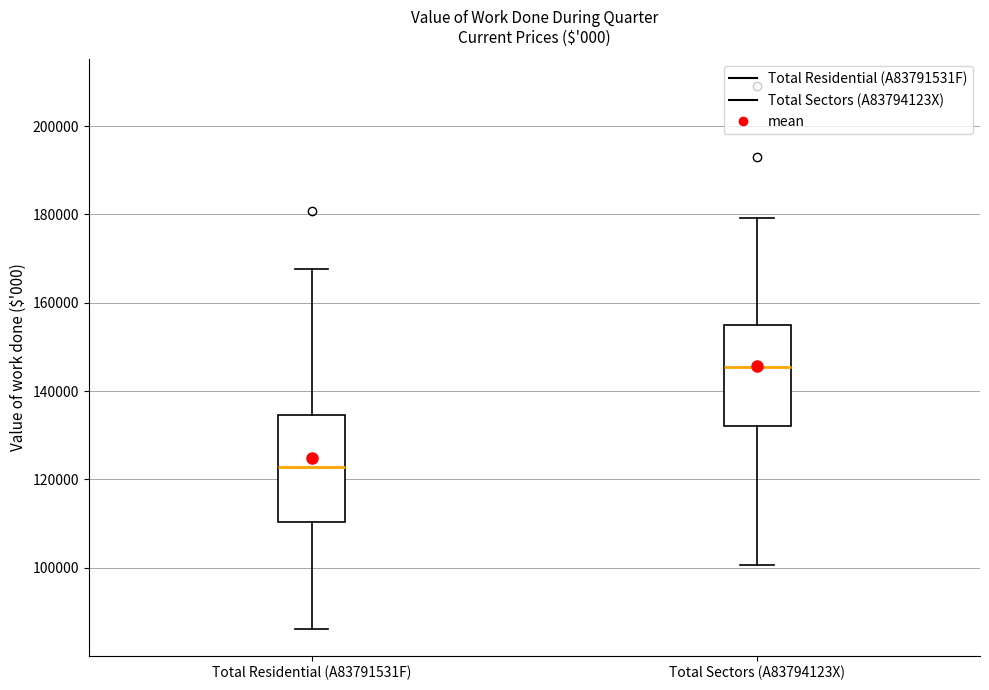

Which box has the lowest median line?

Total Residential (A83791531F)